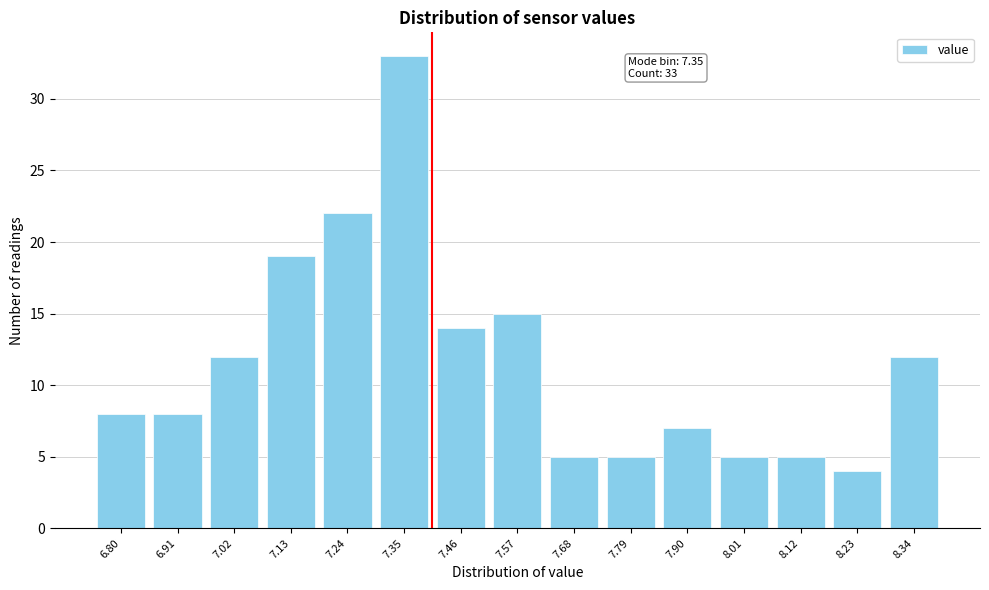

Reading right to left, list all the values displayed in this chart.

8.34=12	8.23=4	8.12=5	8.01=5	7.90=7	7.79=5	7.68=5	7.57=15	7.46=14	7.35=33	7.24=22	7.13=19	7.02=12	6.91=8	6.80=8